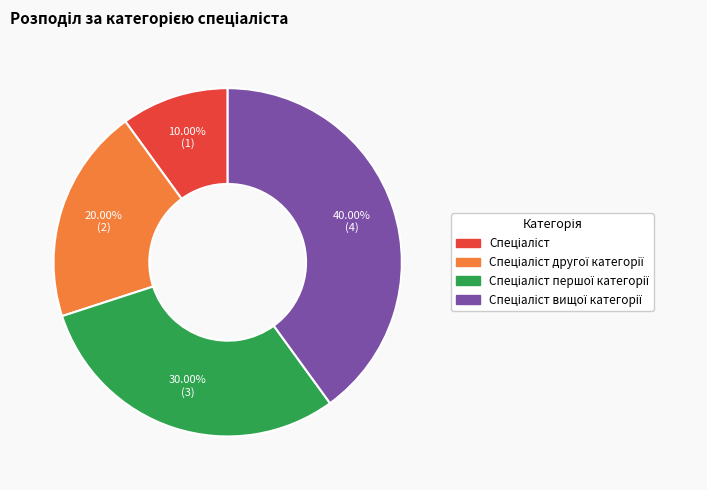

Is there a majority slice in this chart?

No